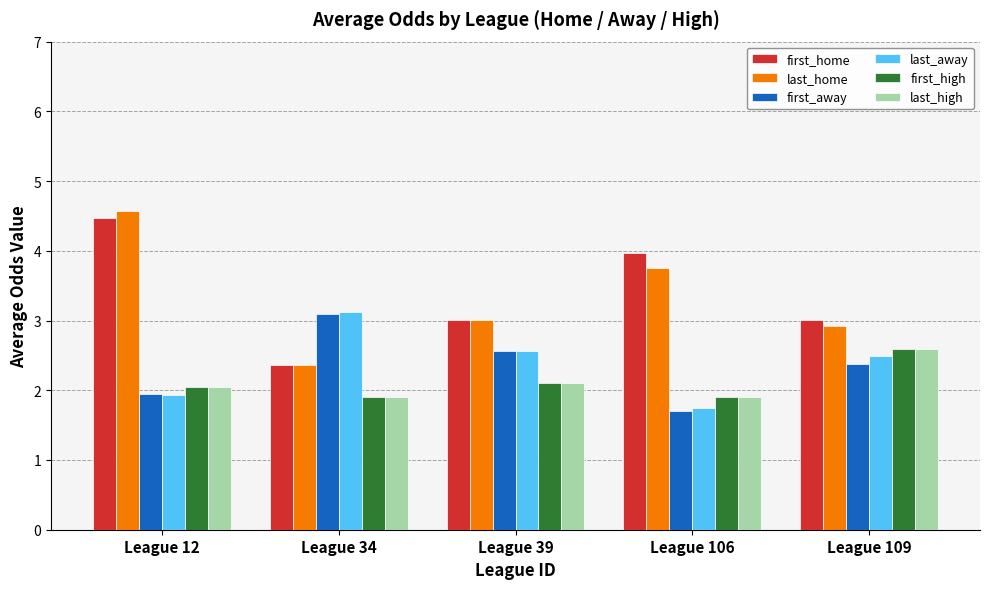

Which category has the lowest value in the first_home series?

League 34